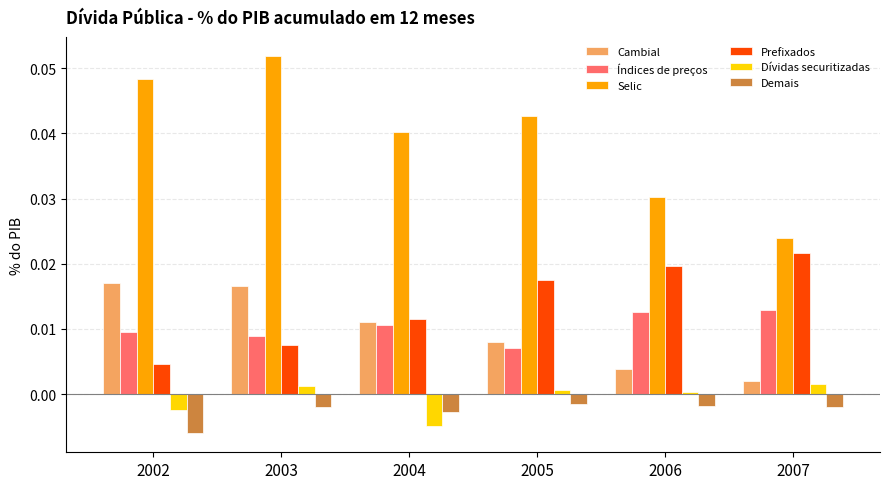

The value of Selic at 2004 is 0.0. True or false?

True